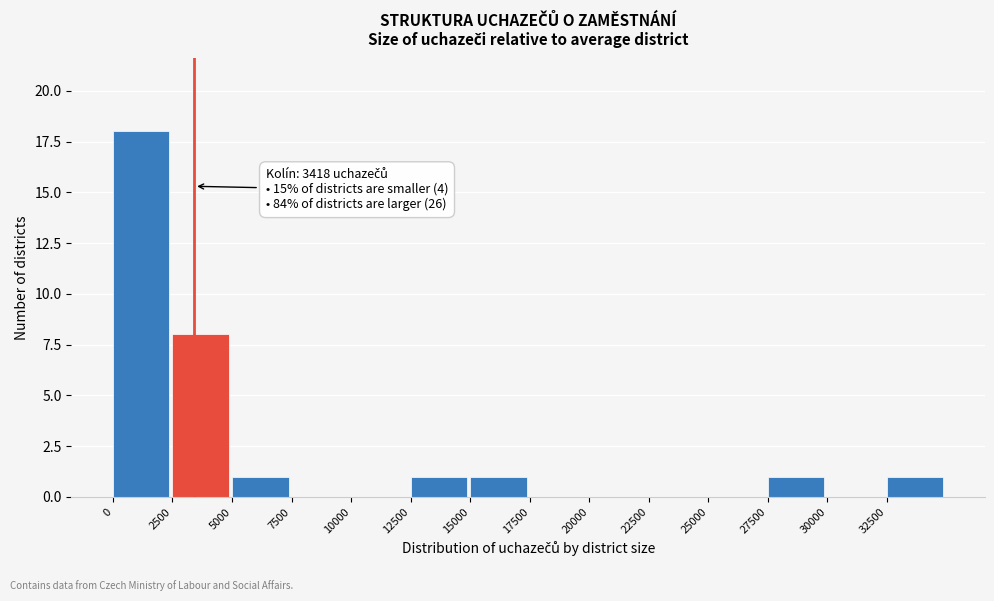

Which range on the x-axis has the tallest bar?

0 to 2500